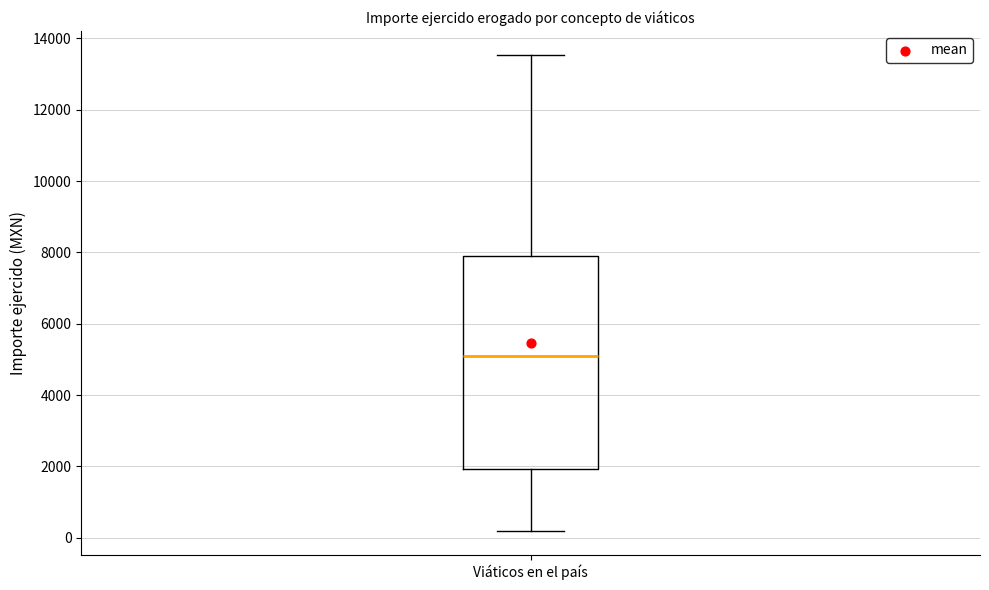

Transcribe this box plot: give where the median line is, the range the box spans, and where the two whiskers end, as read against the y-axis. The values are not printed on the chart, so give them approximately, as read against the axis.

median 5000, box 2000 to 8000, whiskers 200 to 13600